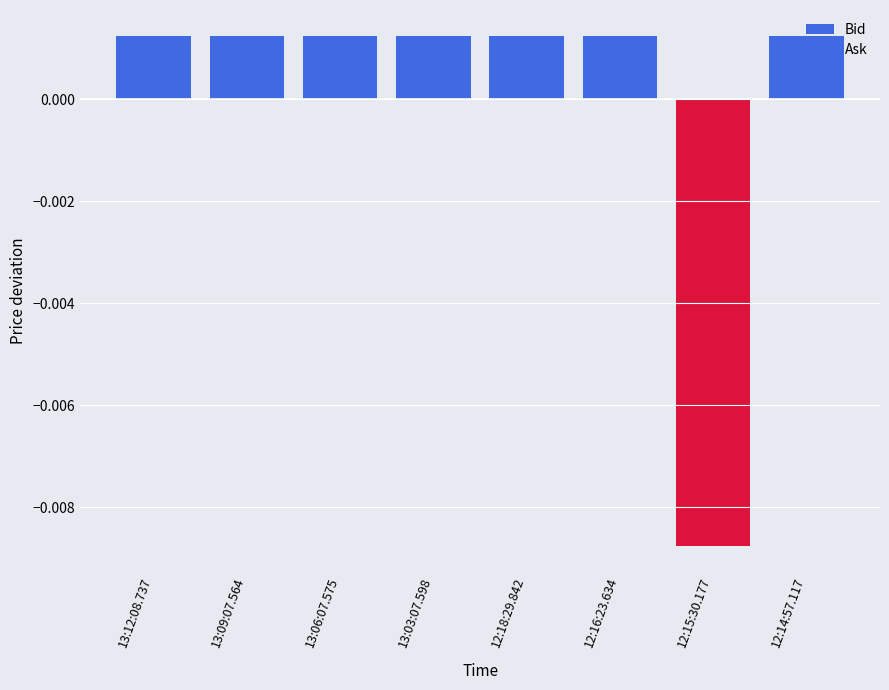

How many values in Ask are below zero?

1